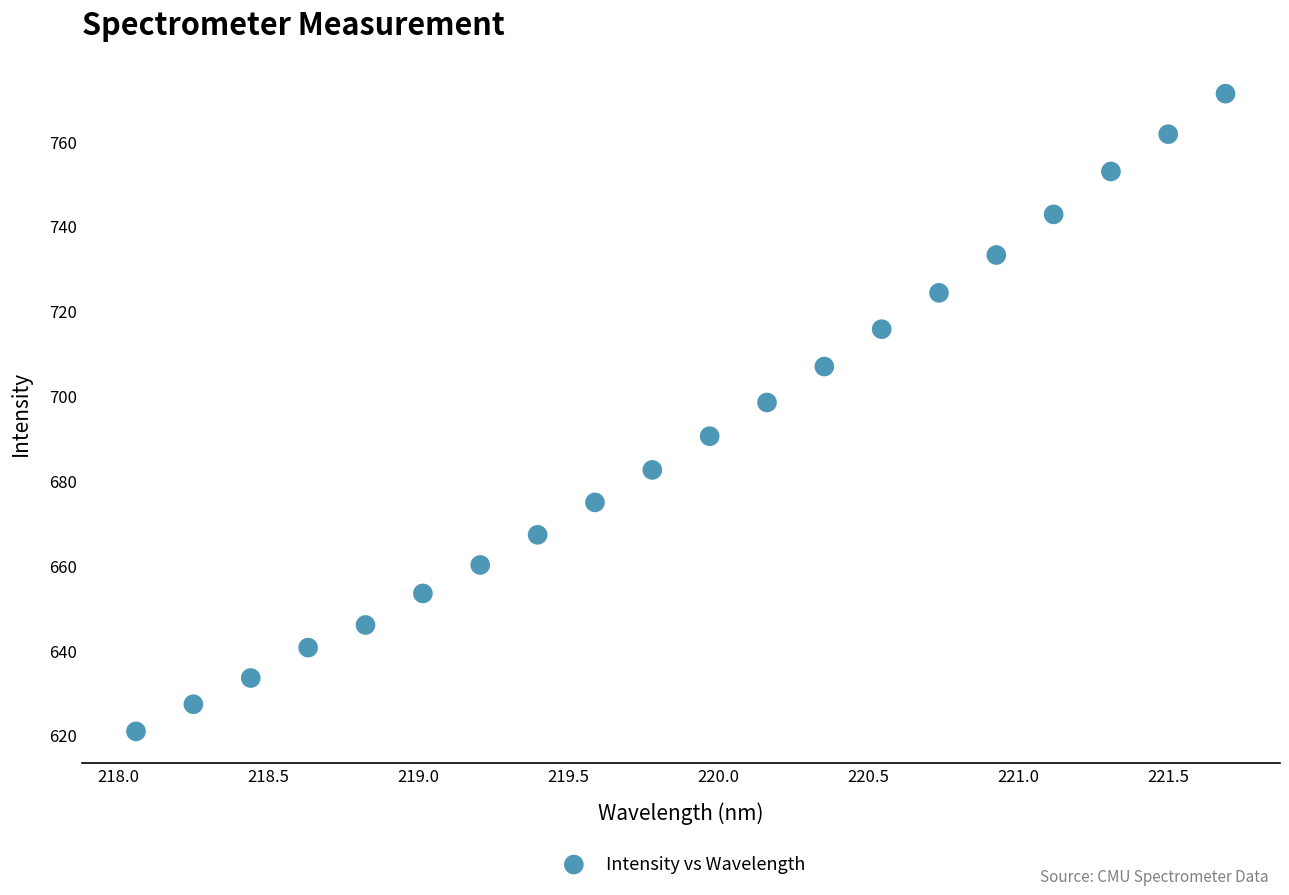

What Y value in the scatter plot is closest to 696?

698.4